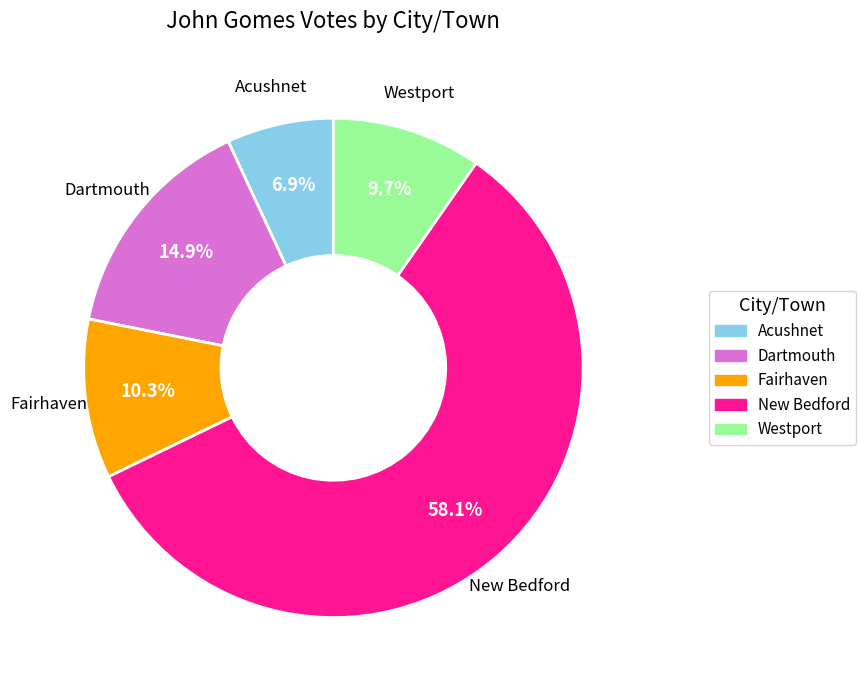

Count the number of slices in the pie.

5